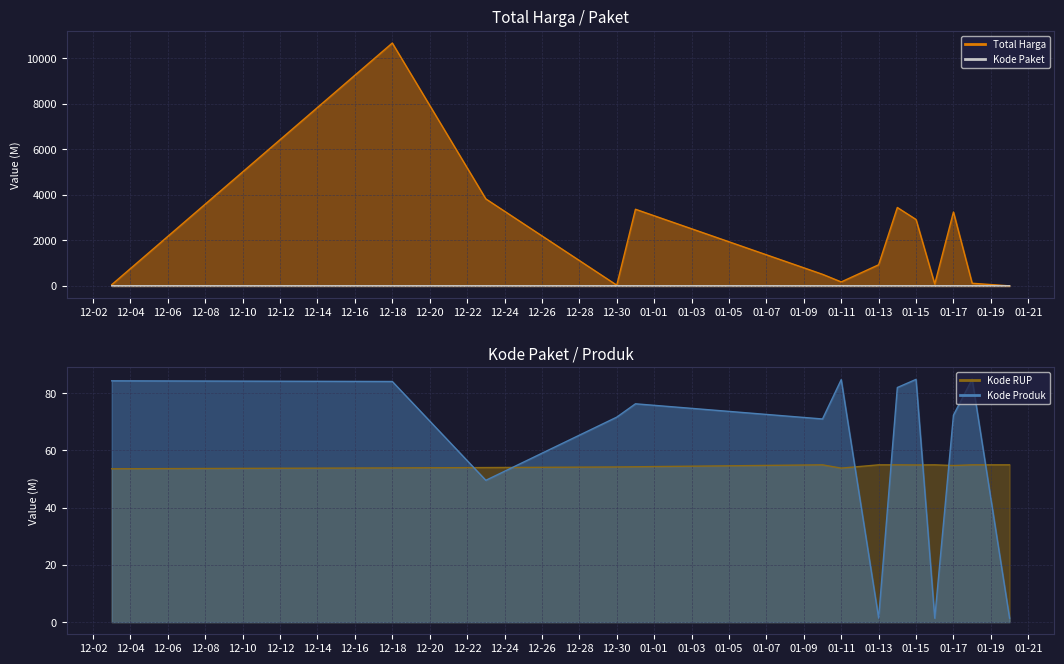

Which label corresponds to the largest value in the chart?

12-18